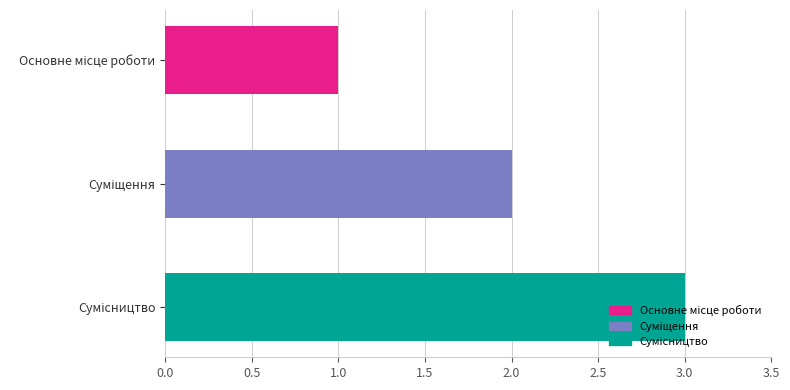

Are the bars horizontal?

Yes